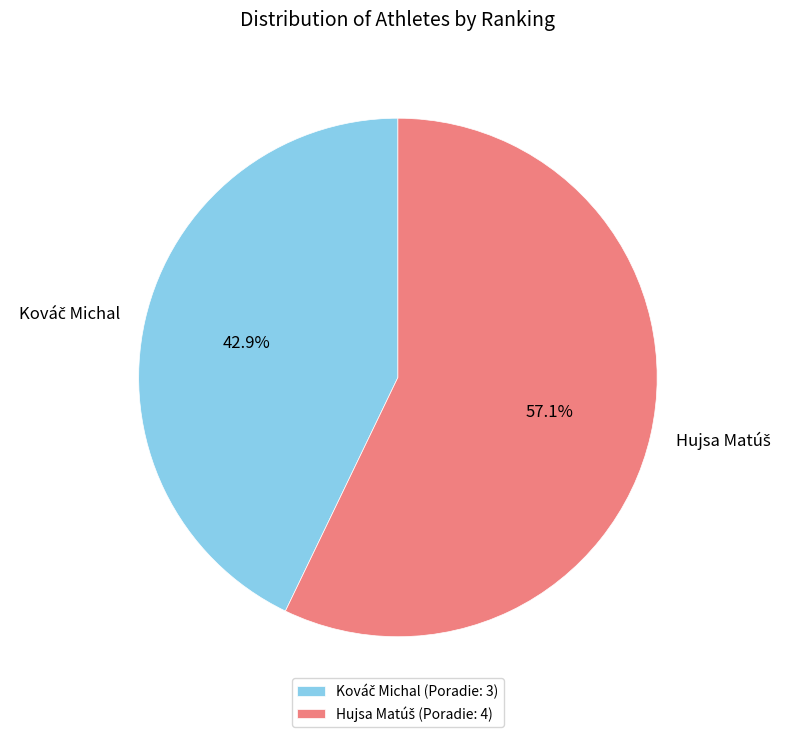

How many slices are in this pie chart?

2